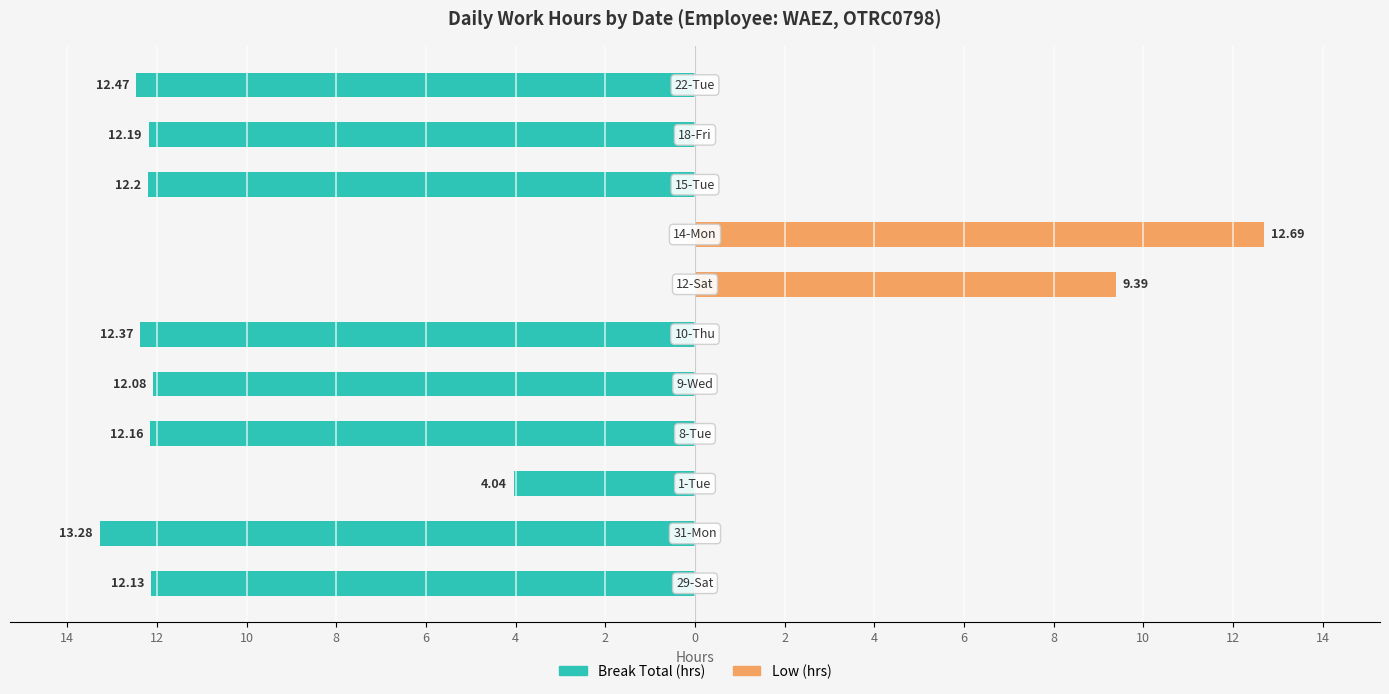

How many values in Low (hrs) are above zero?

2